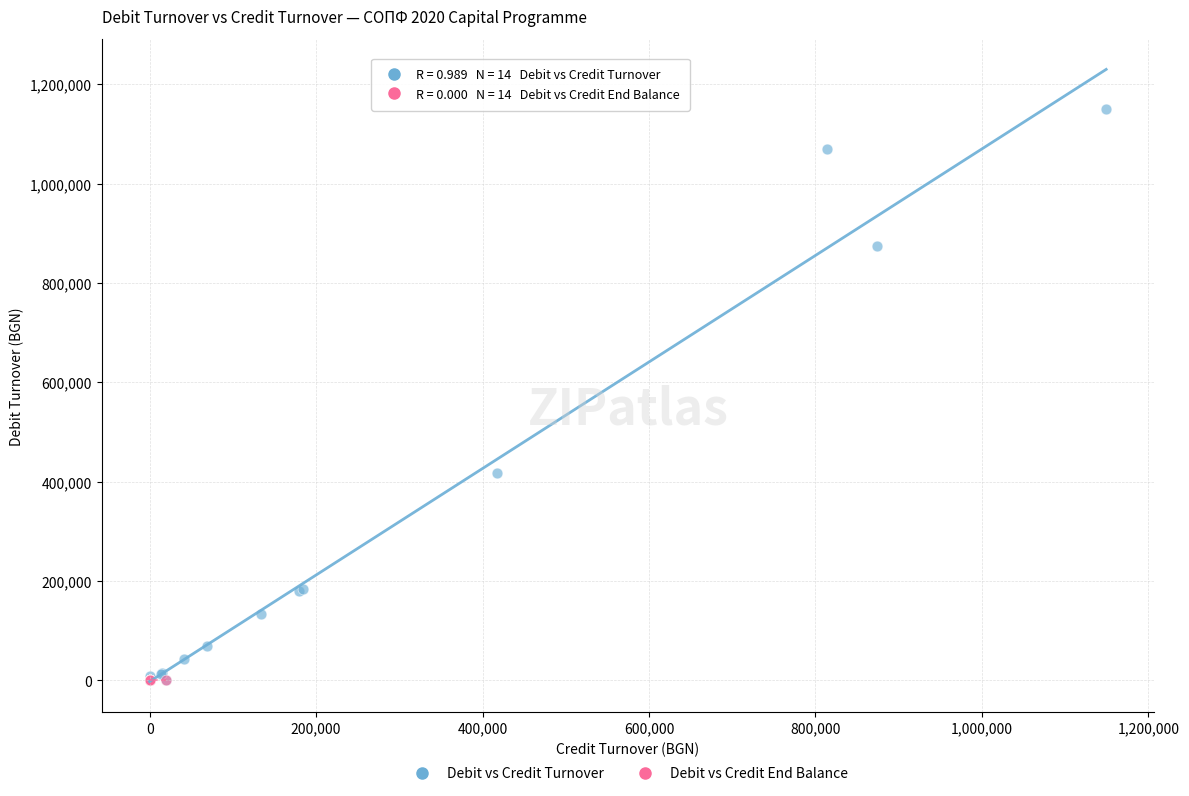

Which series reaches the maximum Y coordinate?

Debit vs Credit Turnover